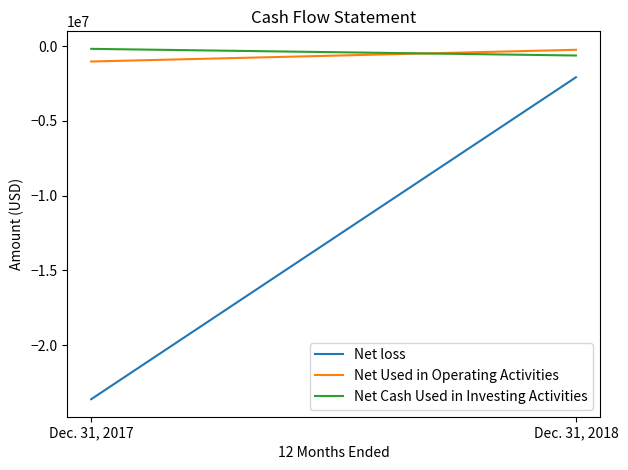

Reading left to right, list all the values displayed in this chart.

Net loss: -23629117	-2074537
Net Used in Operating Activities: -1018070	-234673
Net Cash Used in Investing Activities: -171115	-616632